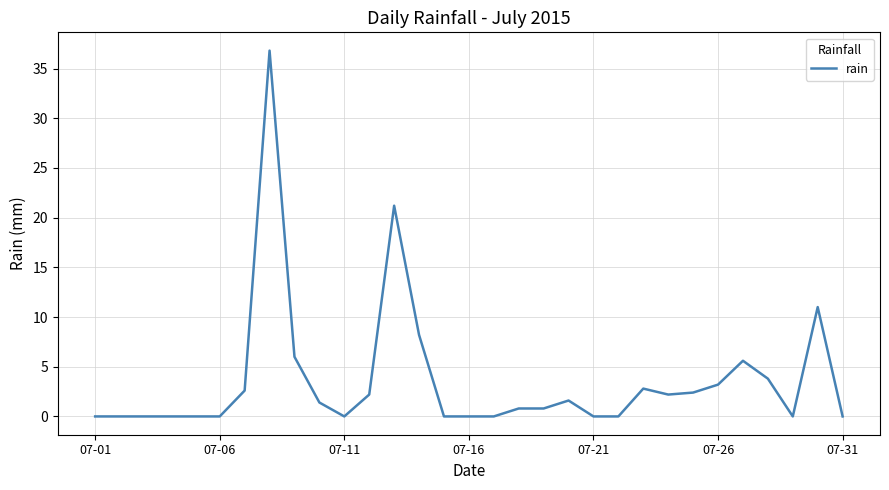

What is the maximum value shown in the chart?

36.8